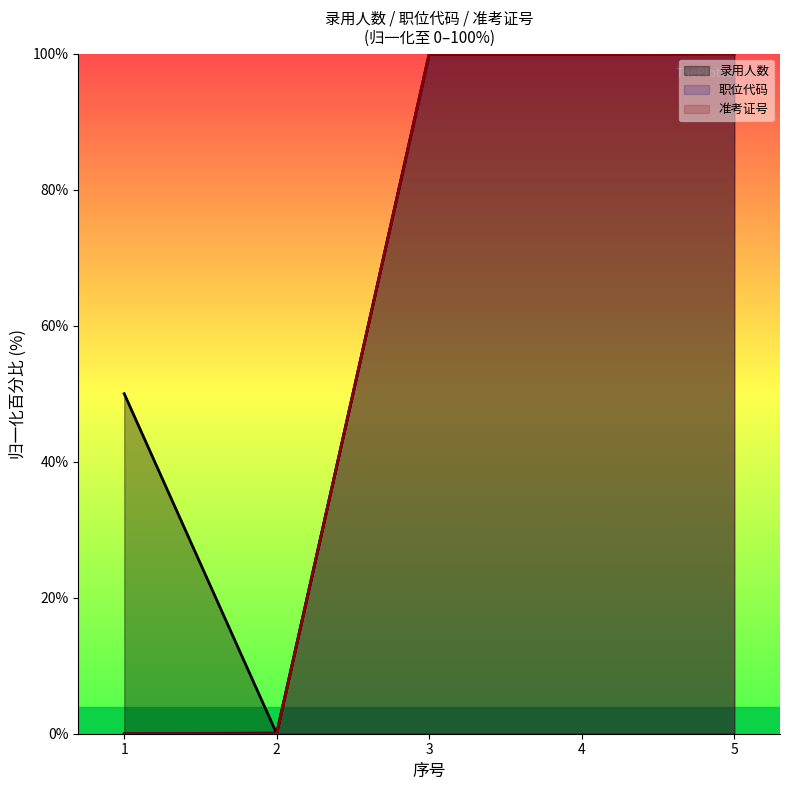

How many lines are shown in the chart?

3